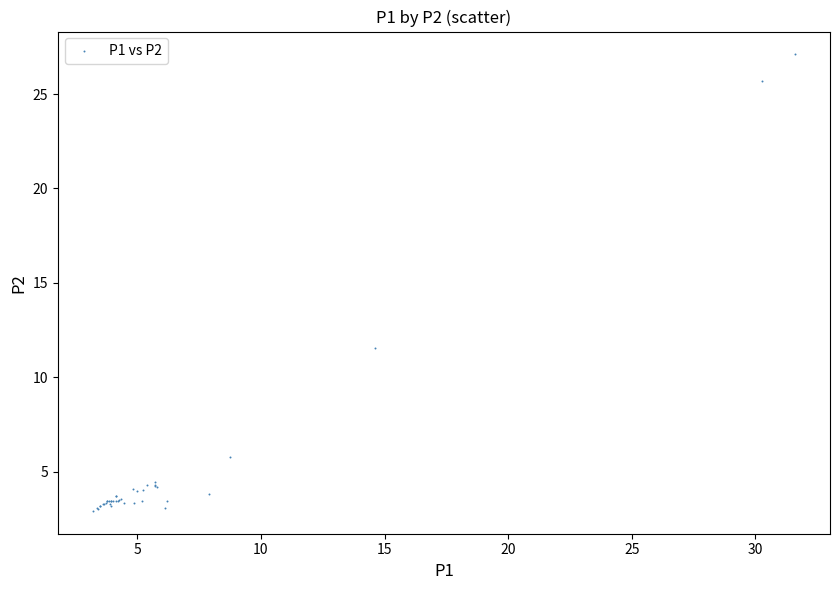

What Y value in the scatter plot is closest to 15?

11.6